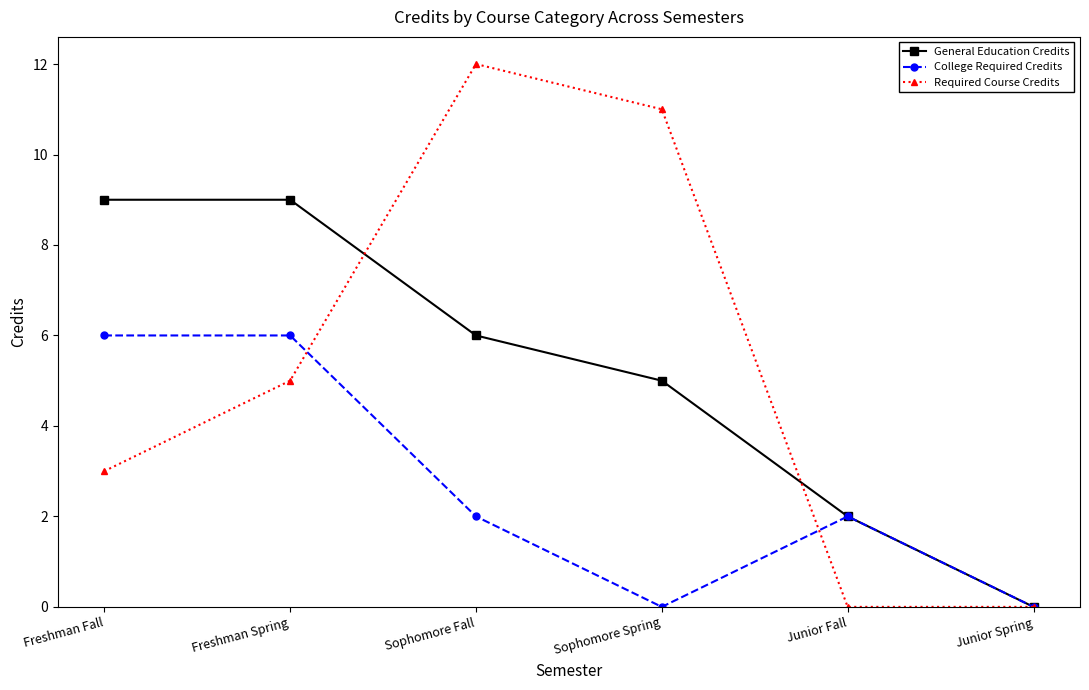

Where is General Education Credits nearest to the value 4?

Sophomore Spring